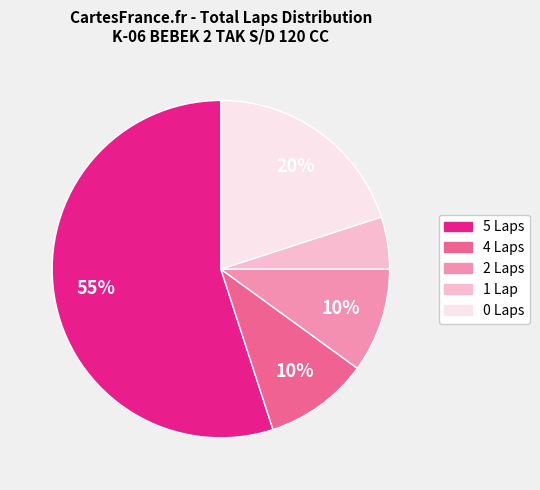

Which slice is the smallest?

1 Lap